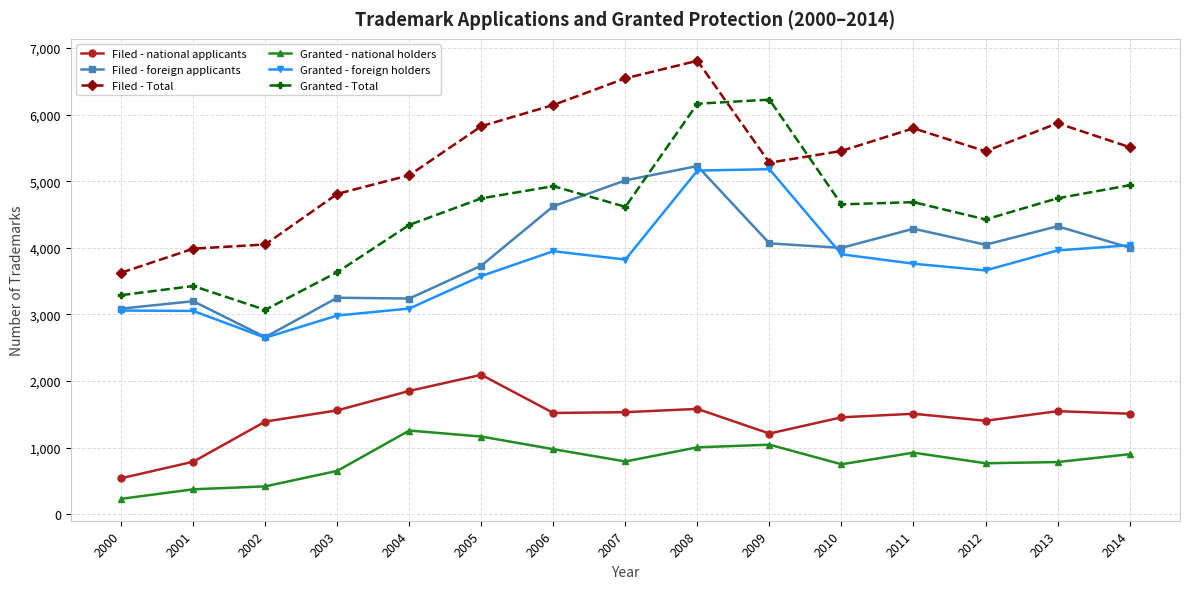

Is it true that Filed - Total equals 5449 at 2012?

True